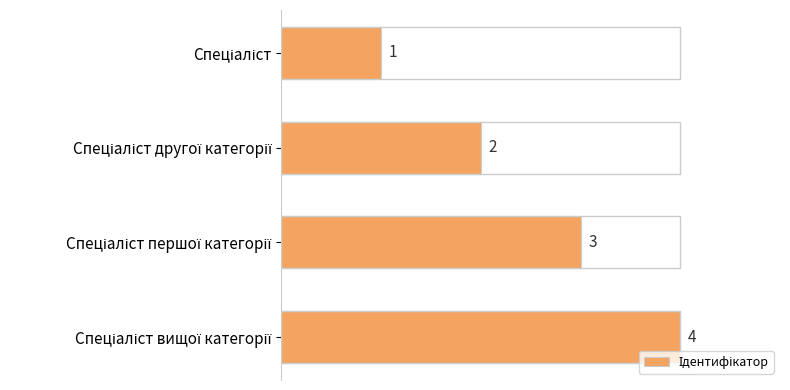

How many values are below 3?

2